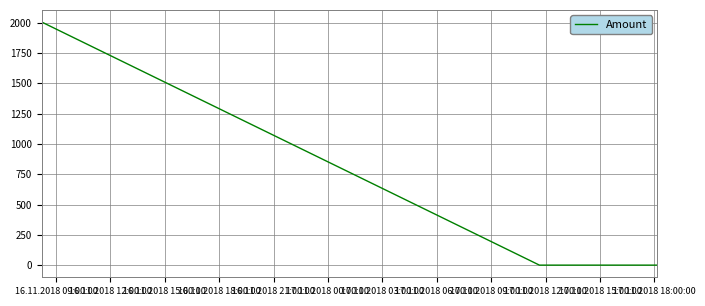

What is the difference between the maximum and minimum values?

2005